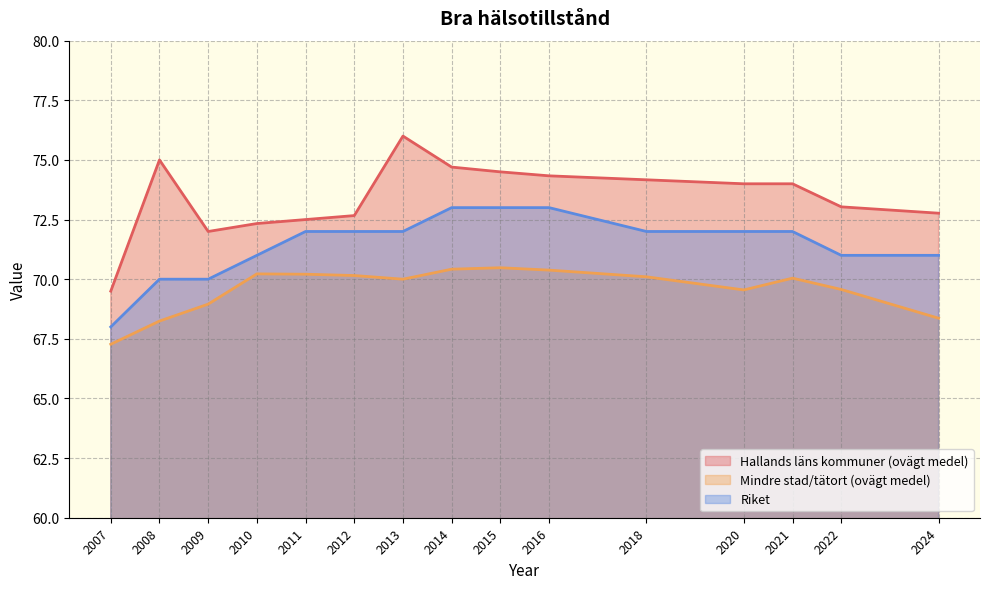

What is the difference between the Hallands läns kommuner (ovägt medel) values at 2016 and 2007?

4.8